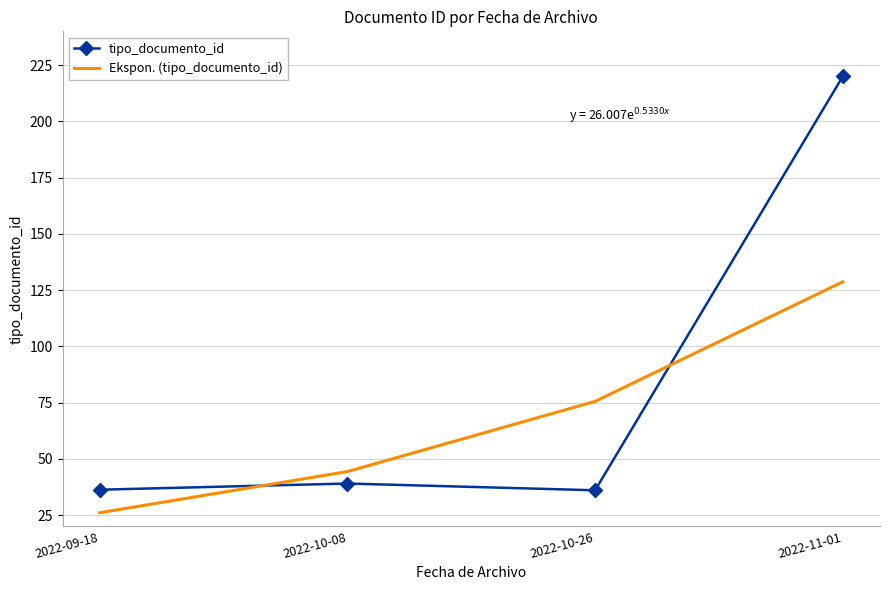

At which category does tipo_documento_id reach its first local valley?

2022-10-26